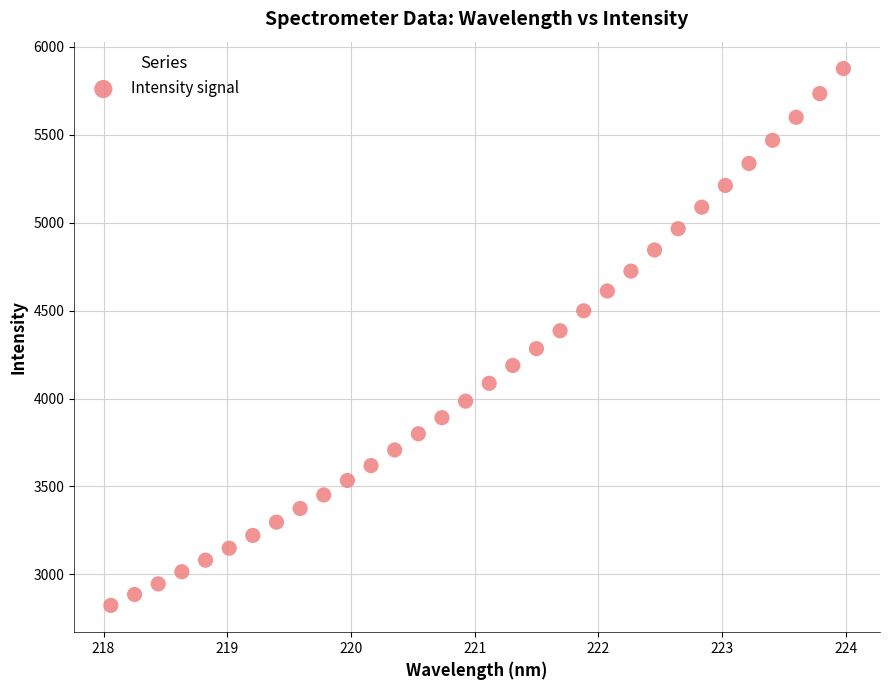

What is the range of X values (max minus min)?

5.9